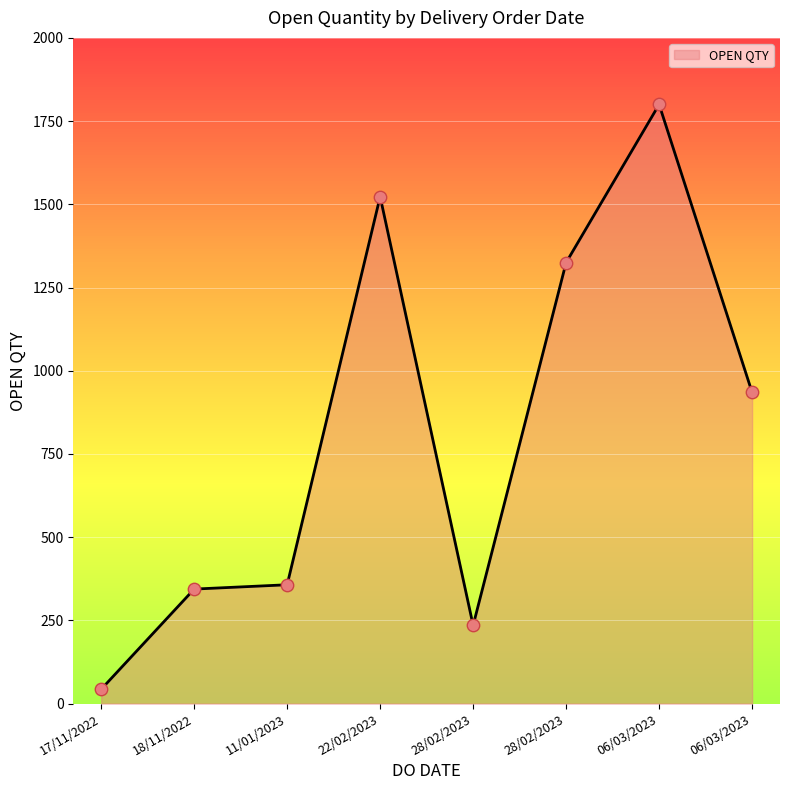

How many lines are shown in the chart?

1